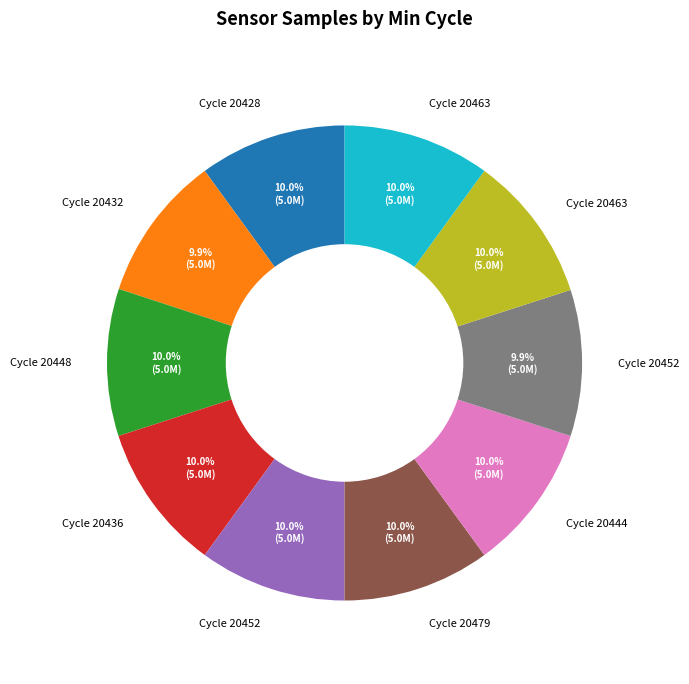

Does any single category account for the majority?

No